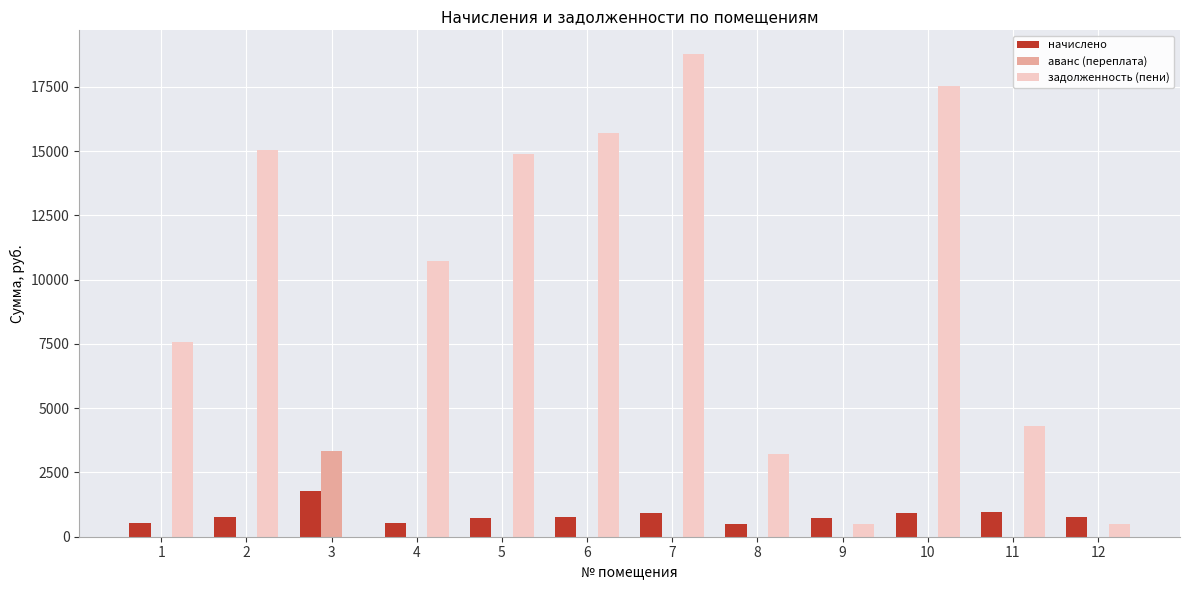

What is the total value across all series at 7?

19700.4